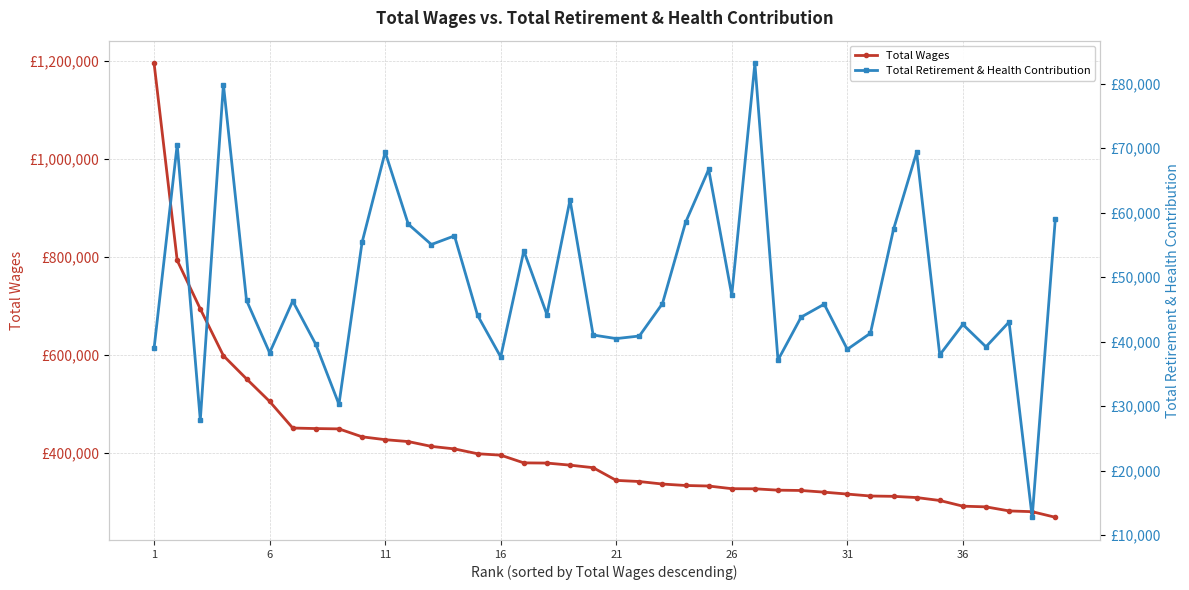

True or false: Total Wages and Total Retirement & Health Contribution cross at least once.

False